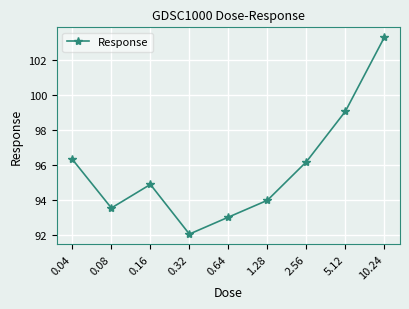

Rank the categories by value from highest to lowest.

10.24, 5.12, 0.04, 2.56, 0.16, 1.28, 0.08, 0.64, 0.32